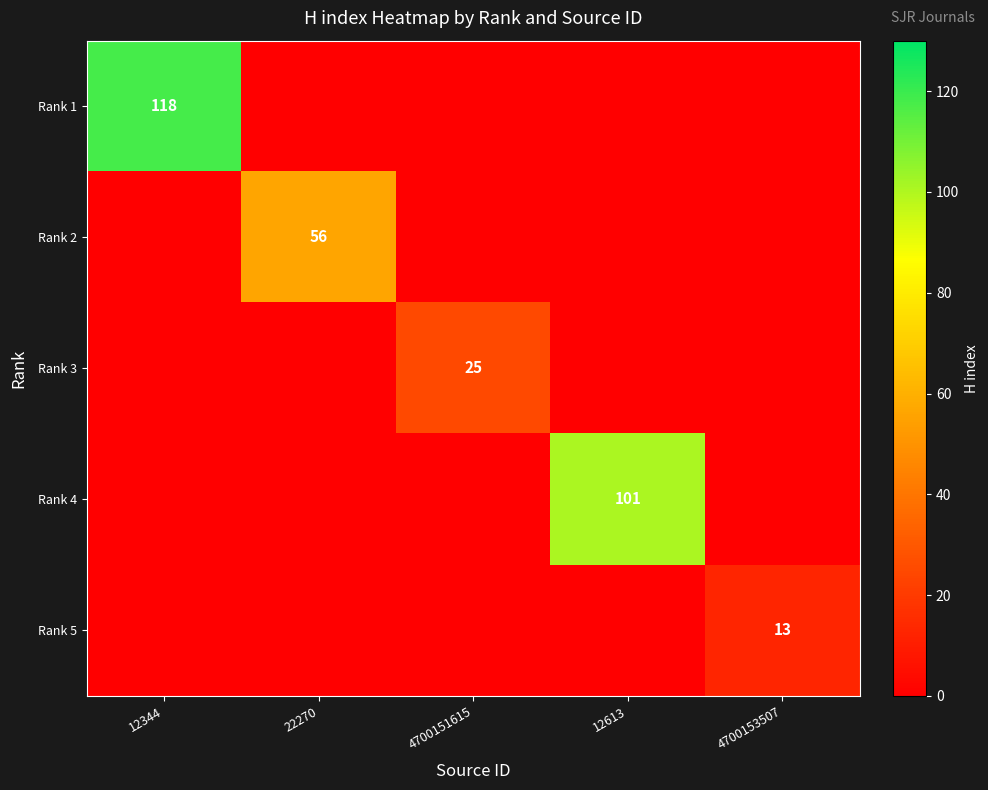

The Rank 5 series shows 0 at 4700151615. True or false?

True